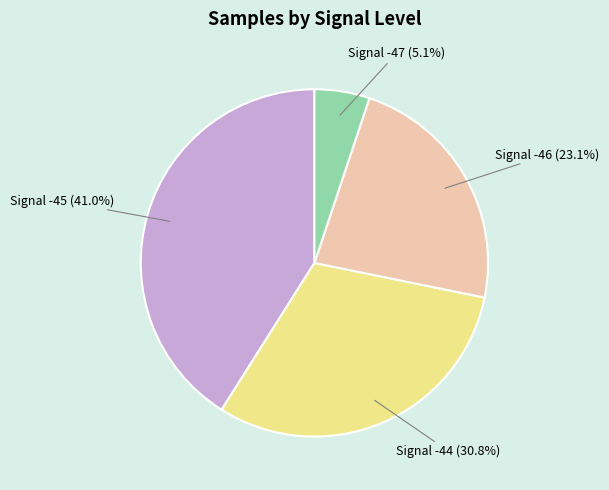

Is there a majority slice in this chart?

No